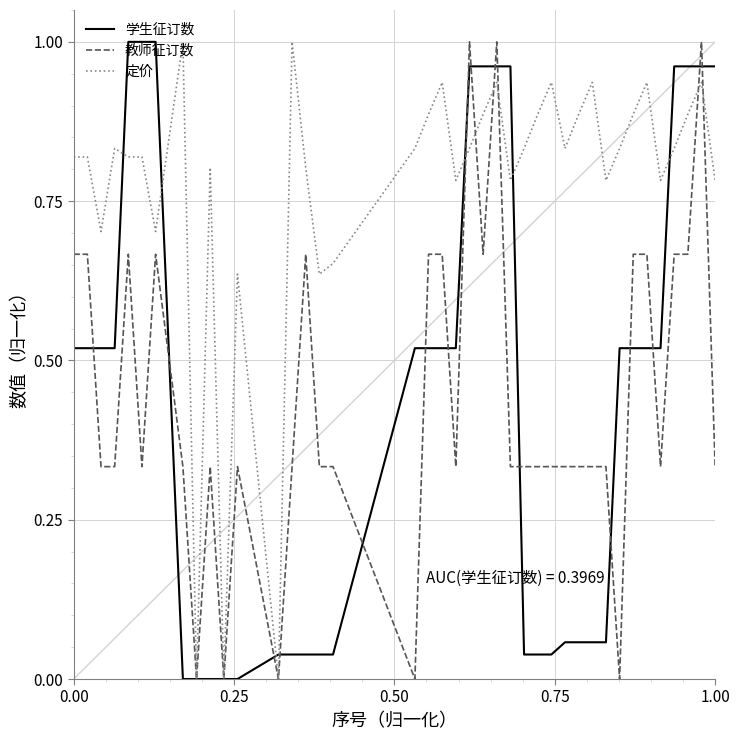

Which series has the largest total across all categories?

定价